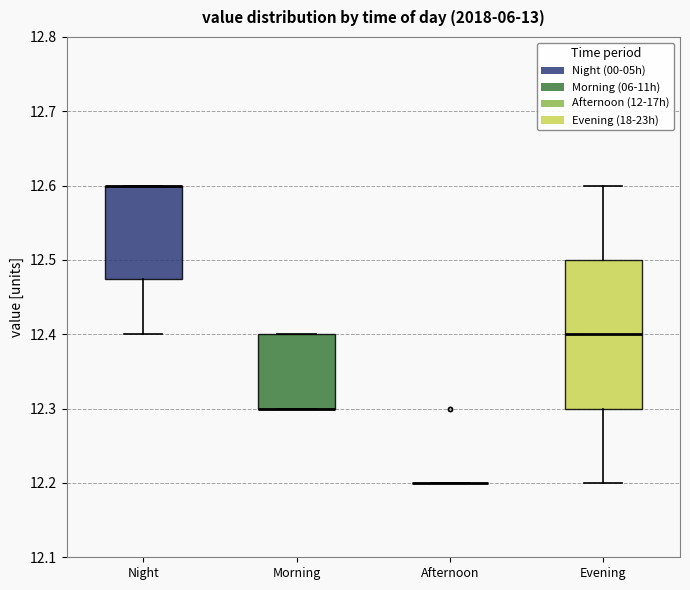

Comparing the boxes themselves (not the whiskers), which one is the tallest?

Evening